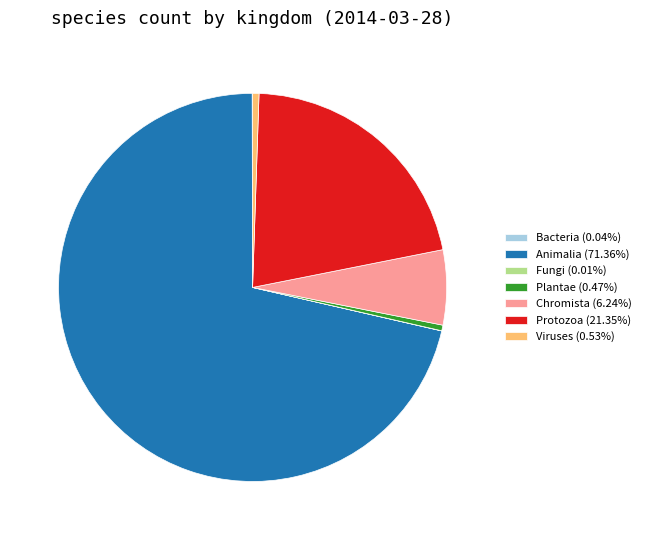

Approximately how many times larger is the value at Chromista (6.24%) compared to Plantae (0.47%)?

13.4